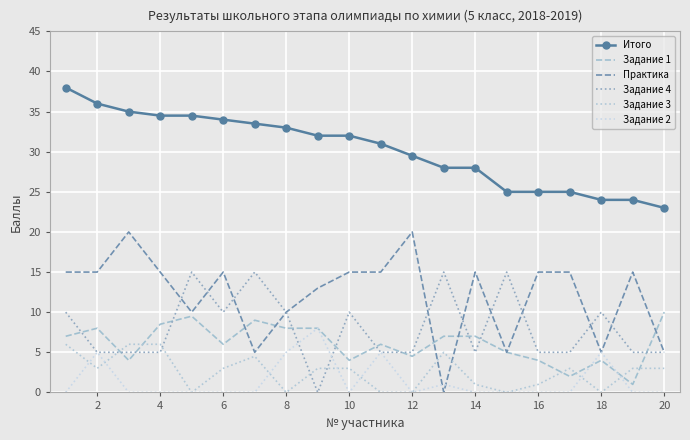

True or false: Итого has more than 1 points higher than both neighbors.

False